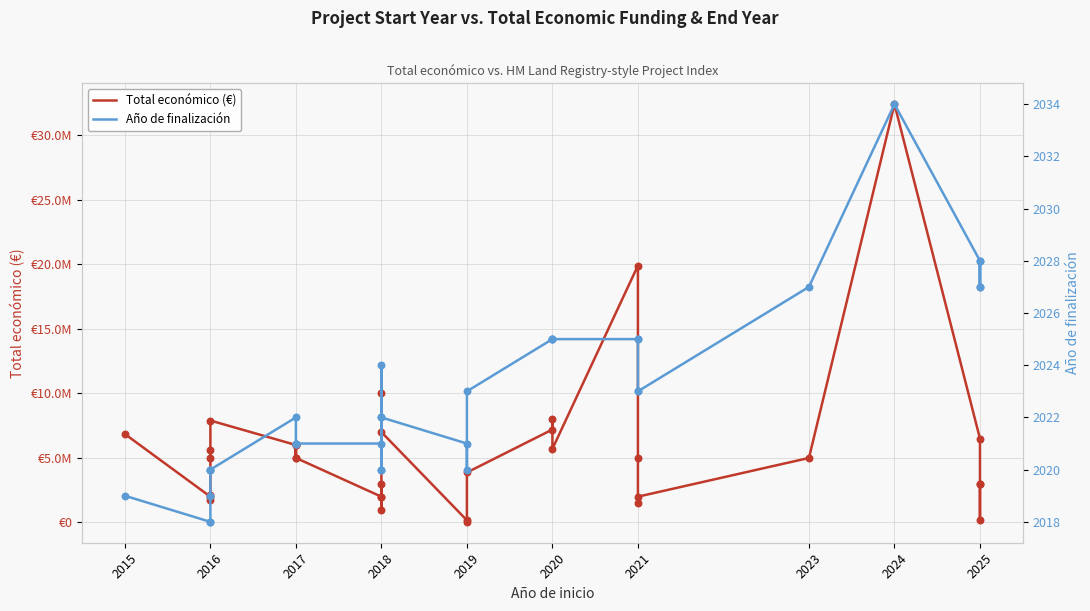

Which series has the widest spread of Y values?

Total económico (€)